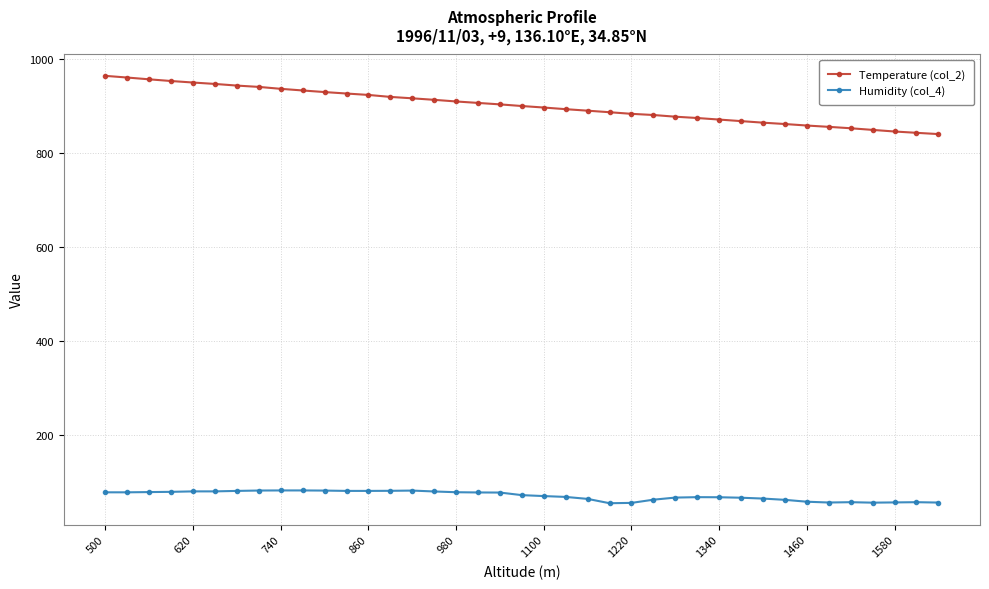

How many values in the Temperature (col_2) series are below 900?

19